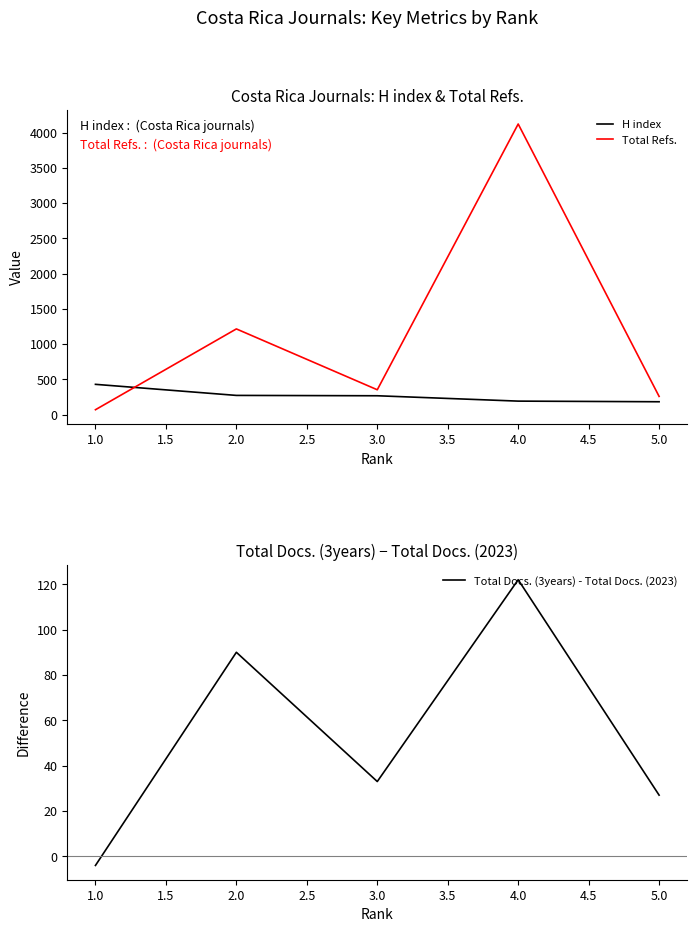

Count the number of data series in this chart.

3